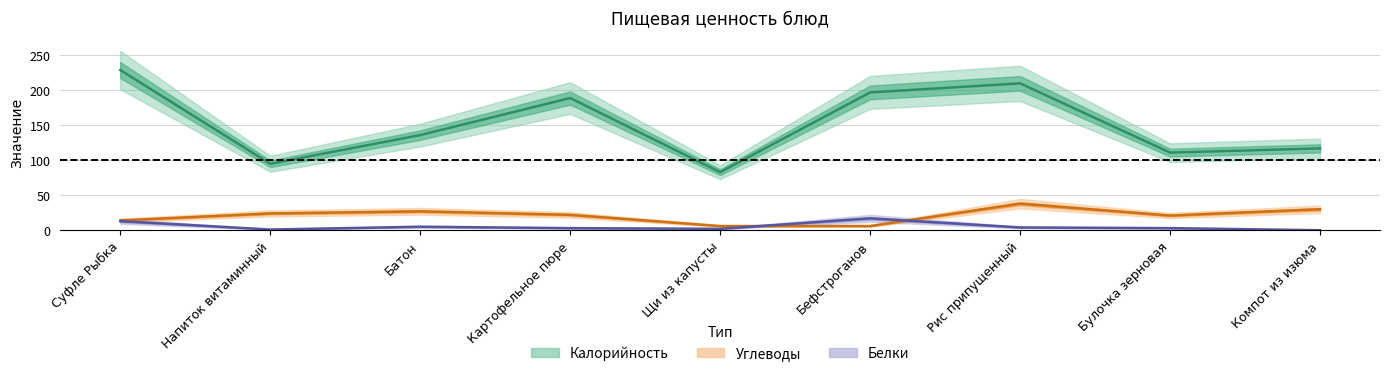

How many data points in Углеводы are less than 22?

4